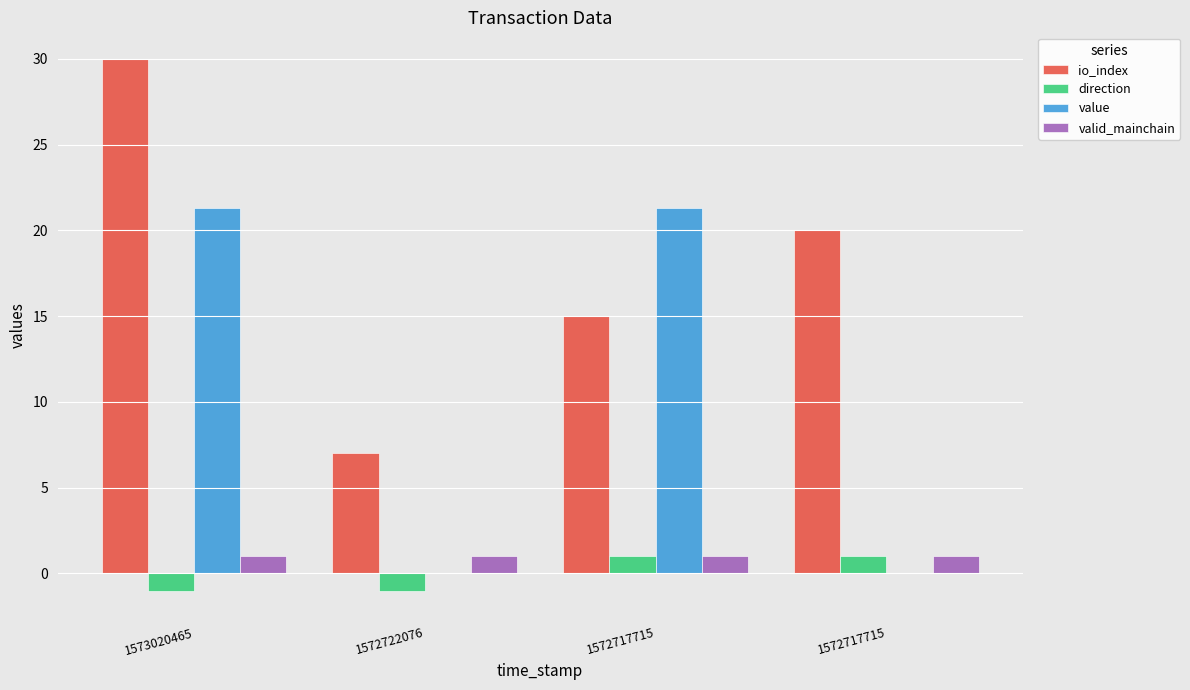

Count the number of categories in the chart.

4